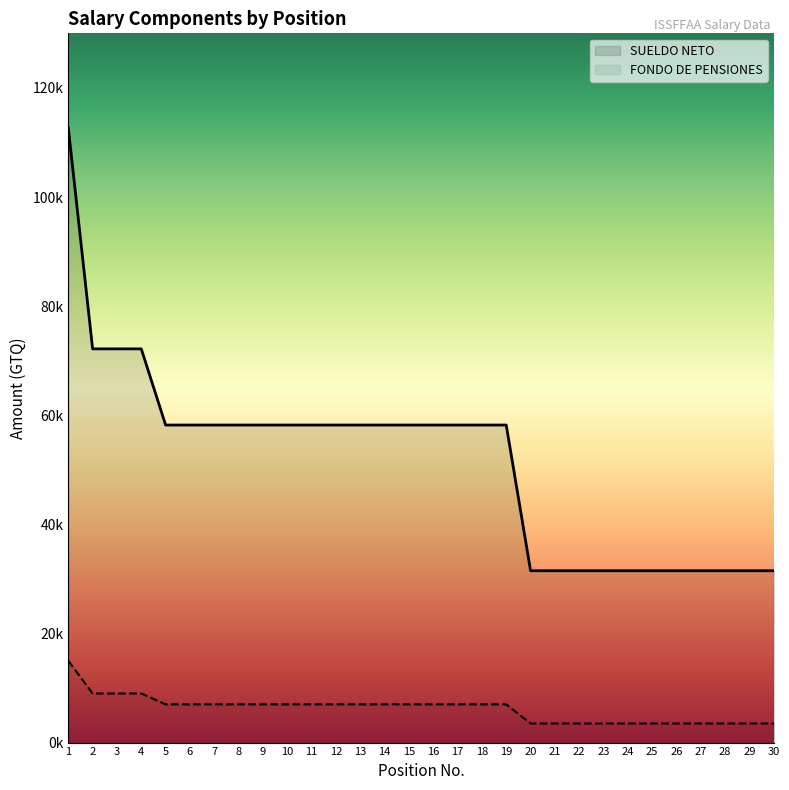

At how many categories does at least one series exceed 88314?

1